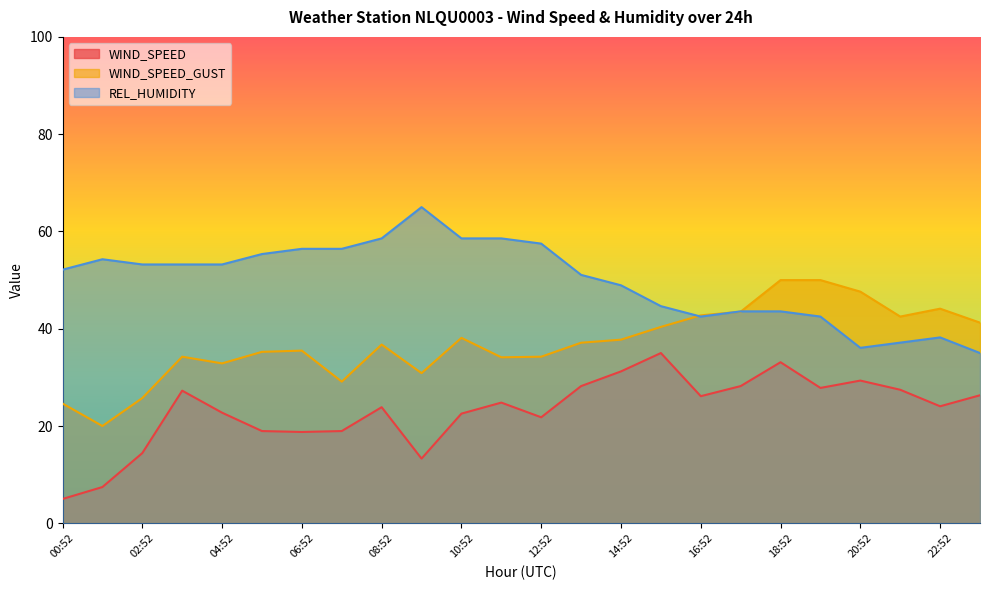

True or false: WIND_SPEED and WIND_SPEED_GUST intersect in this chart.

False